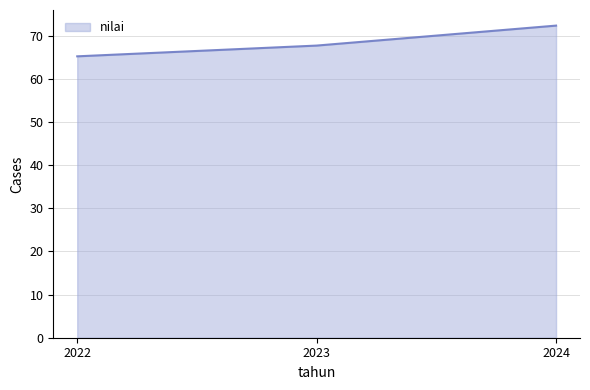

Reading left to right, what are all the values shown in this chart?

65.2	67.7	72.3